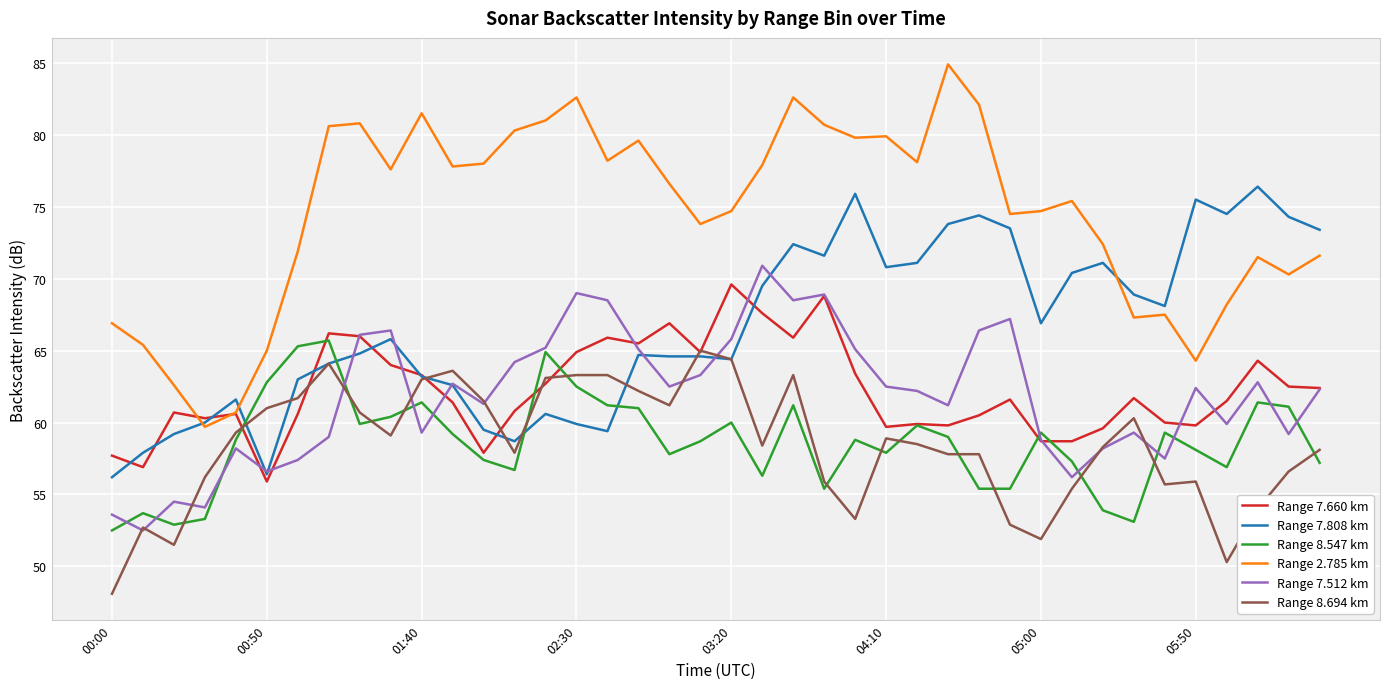

True or false: Range 2.785 km and Range 7.512 km cross at least once.

False